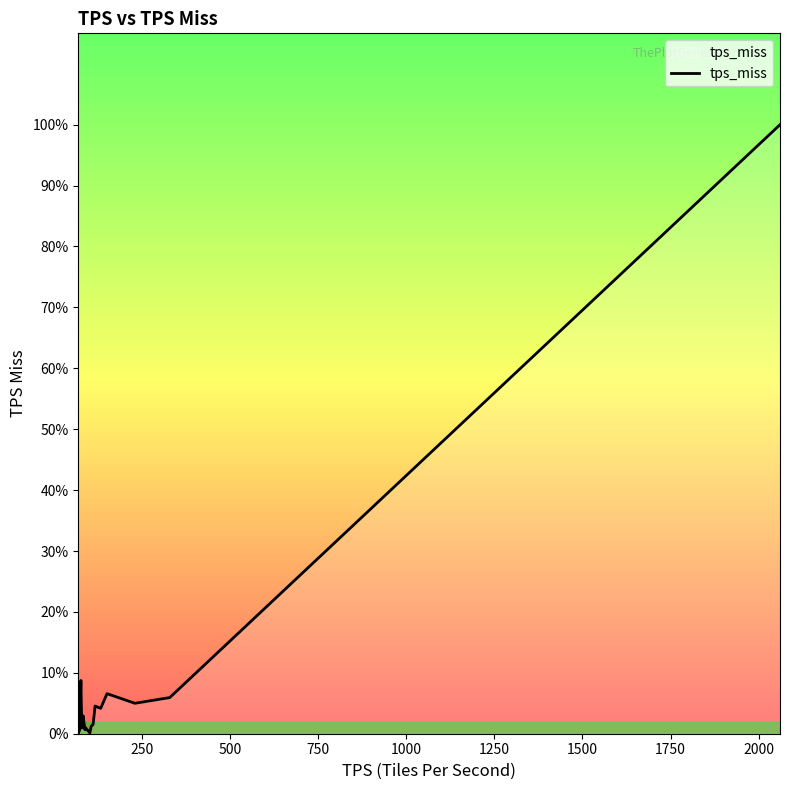

What is the smallest value displayed?

0.2